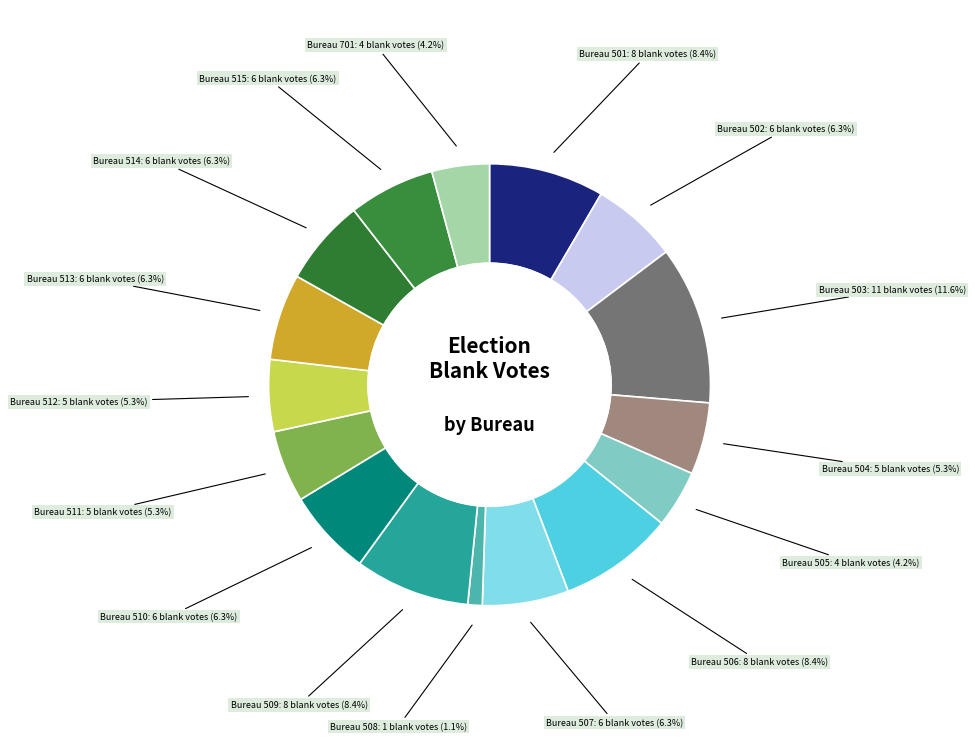

Which slice is the largest?

Bureau 503